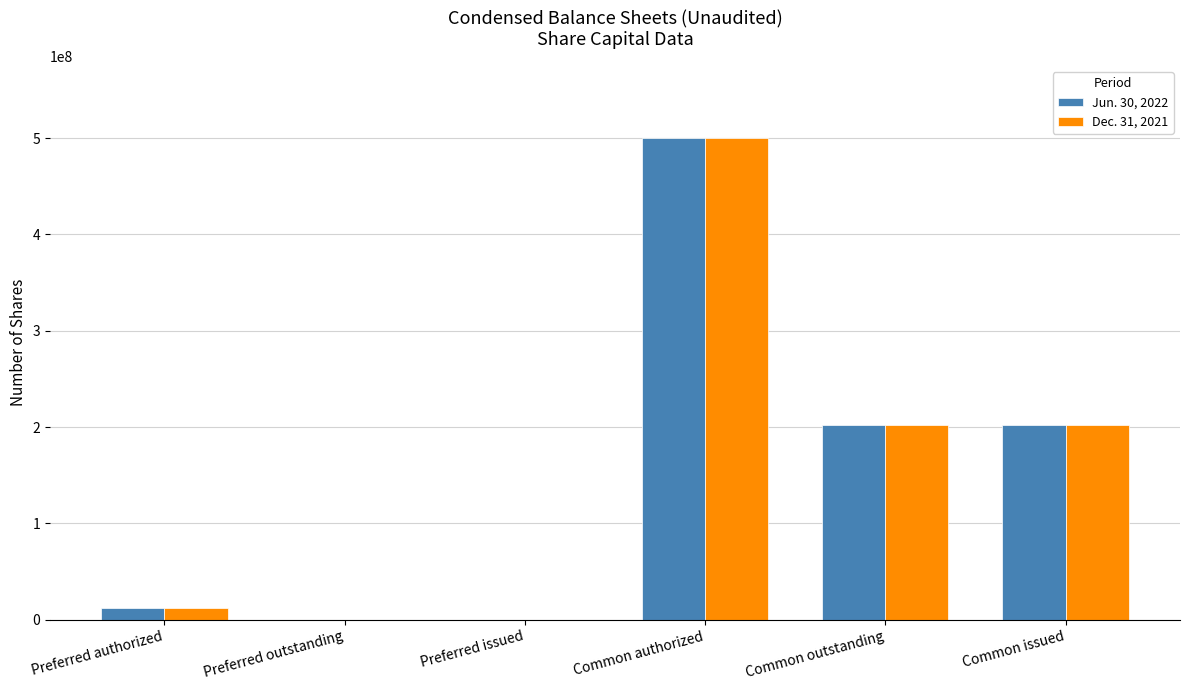

How many data points does each series have?

6